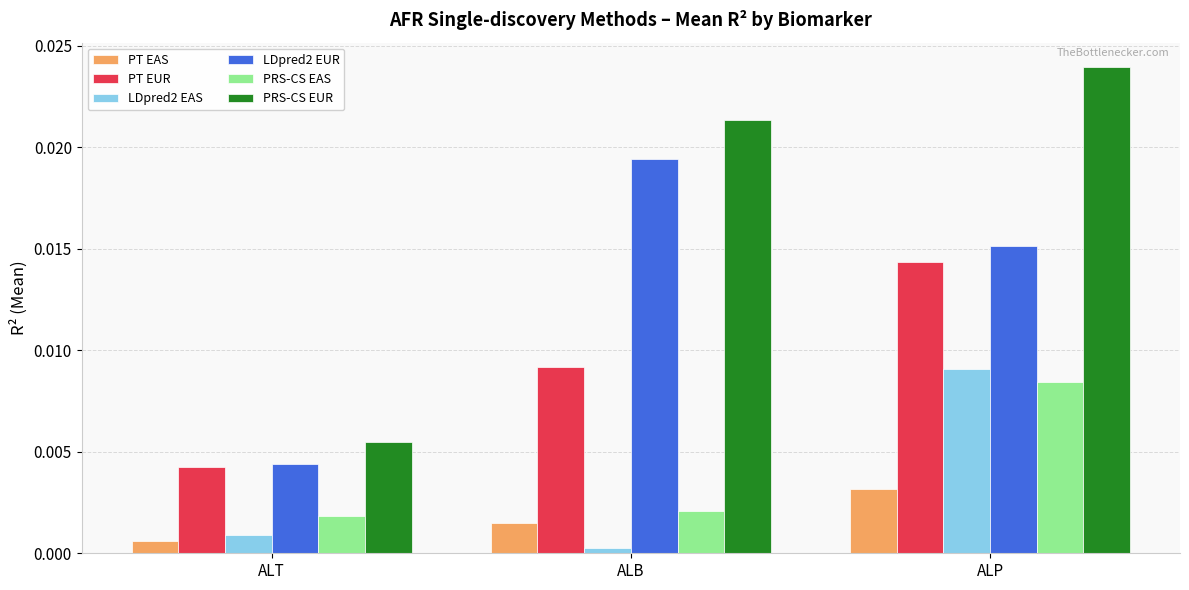

Rank the series by their maximum value, from highest to lowest.

PRS-CS EUR, LDpred2 EUR, PT EUR, LDpred2 EAS, PRS-CS EAS, PT EAS